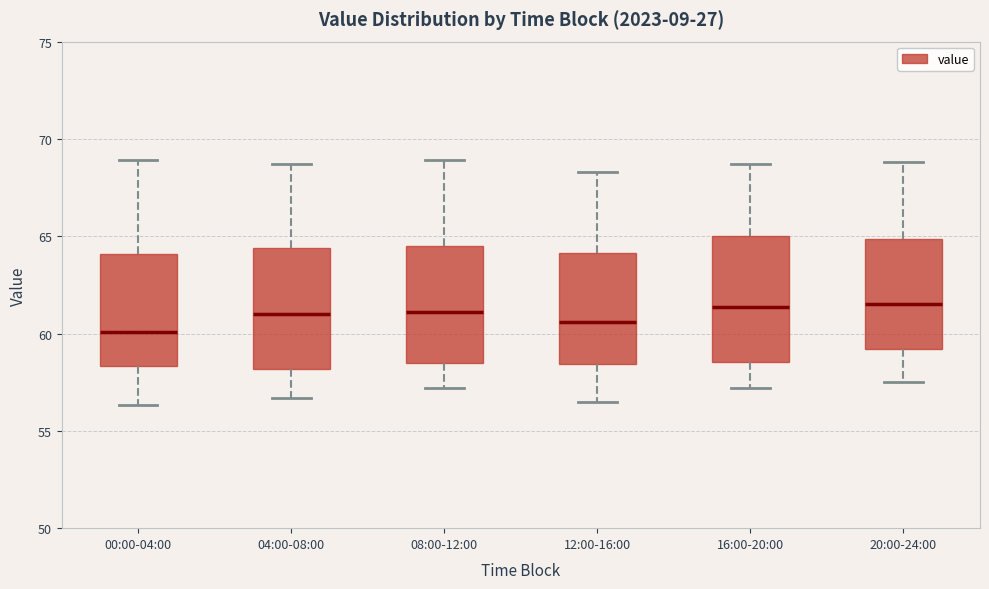

Reading left to right, transcribe this box plot: for each box, give where its median line is, the range the box spans, and where its two whiskers end, as read against the y-axis. The values are not printed on the chart, so give them approximately, as read against the axis.

00:00-04:00: median 60.0, box 58.5 to 64.0, whiskers 56.5 to 69.0
04:00-08:00: median 61.0, box 58.0 to 64.5, whiskers 56.5 to 68.5
08:00-12:00: median 61.0, box 58.5 to 64.5, whiskers 57.0 to 69.0
12:00-16:00: median 60.5, box 58.5 to 64.0, whiskers 56.5 to 68.5
16:00-20:00: median 61.5, box 58.5 to 65.0, whiskers 57.0 to 68.5
20:00-24:00: median 61.5, box 59.0 to 65.0, whiskers 57.5 to 69.0